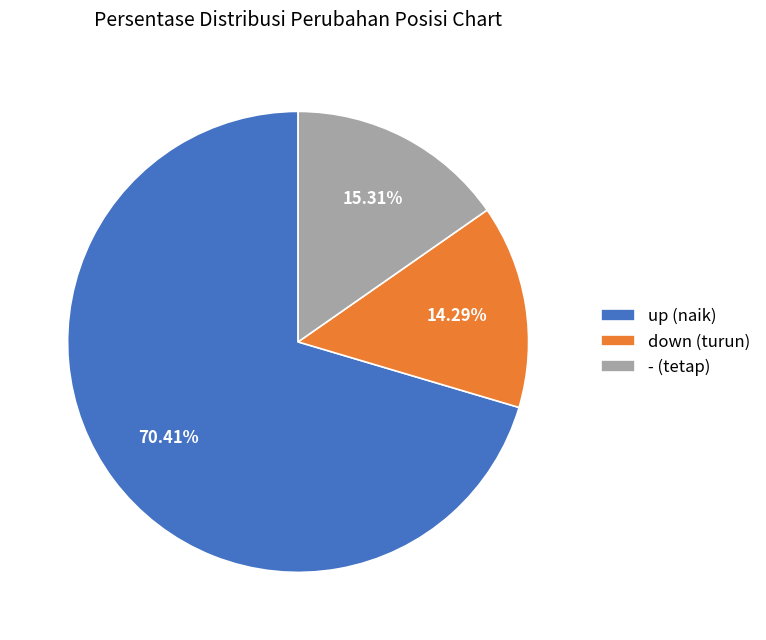

To the nearest percent, what is the difference between the - and up slice percentages?

55%